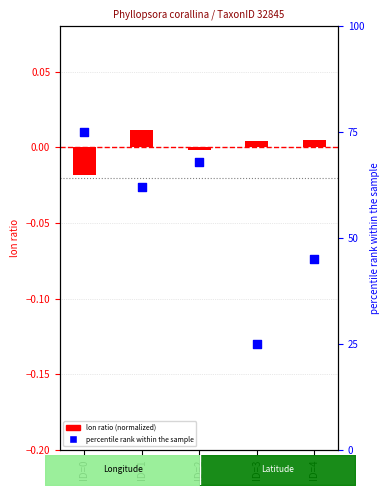

Is the value of lon ratio (normalized) at ID=3 greater than the value of percentile rank within the sample at ID=0?

No